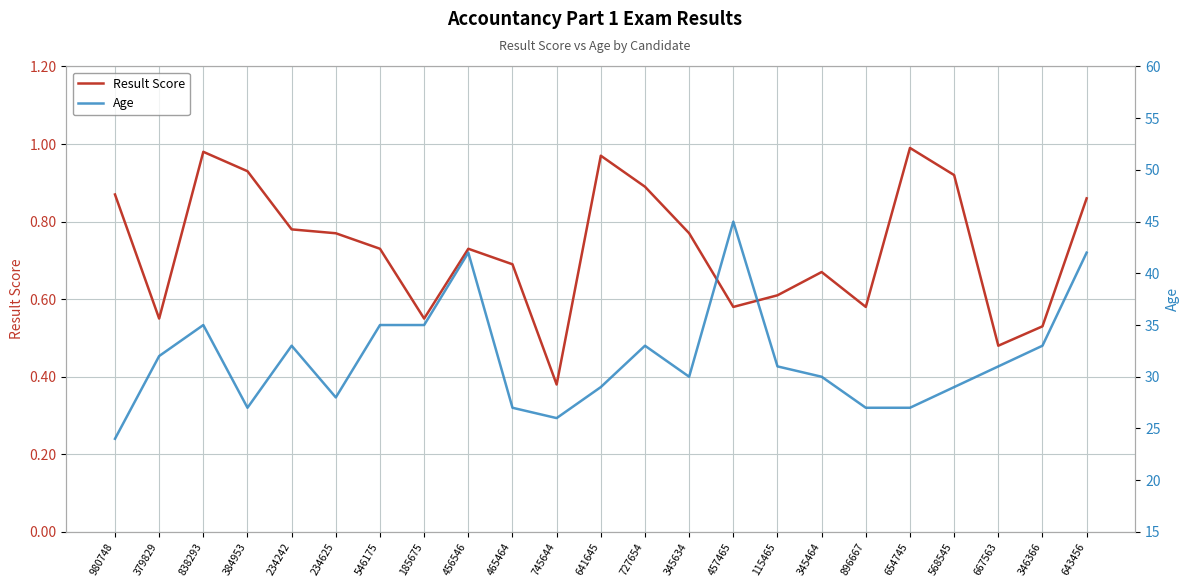

What is the difference between the Age values at 379829 and 727654?

1.0